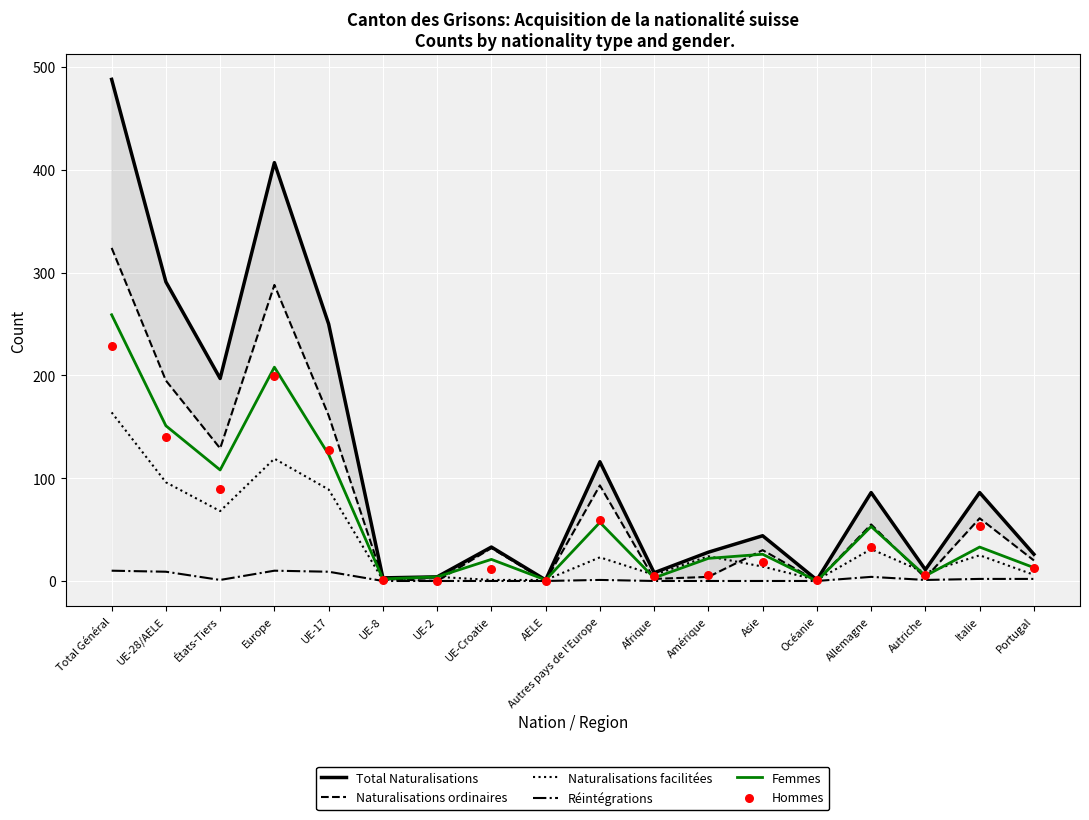

At which category is the sum across all series the highest?

Total Général